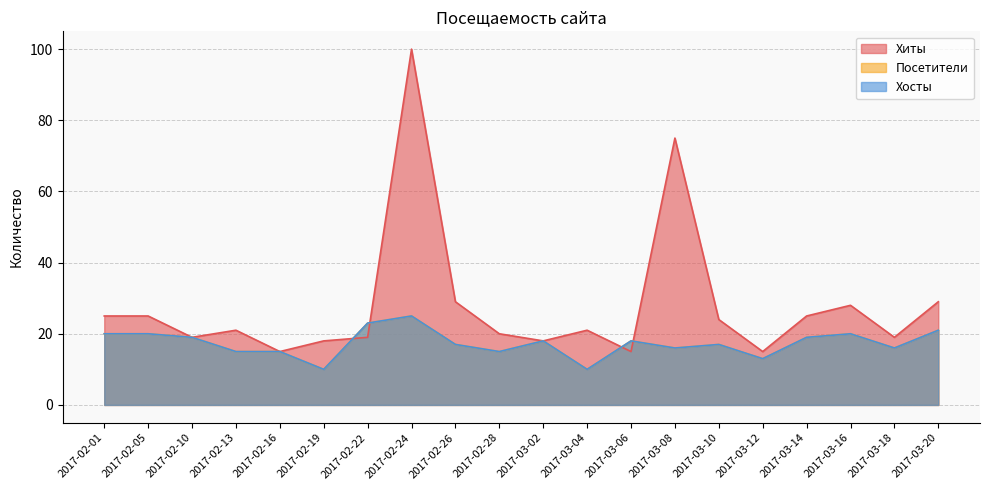

Which category has the lowest value in the Хосты series?

2017-02-19